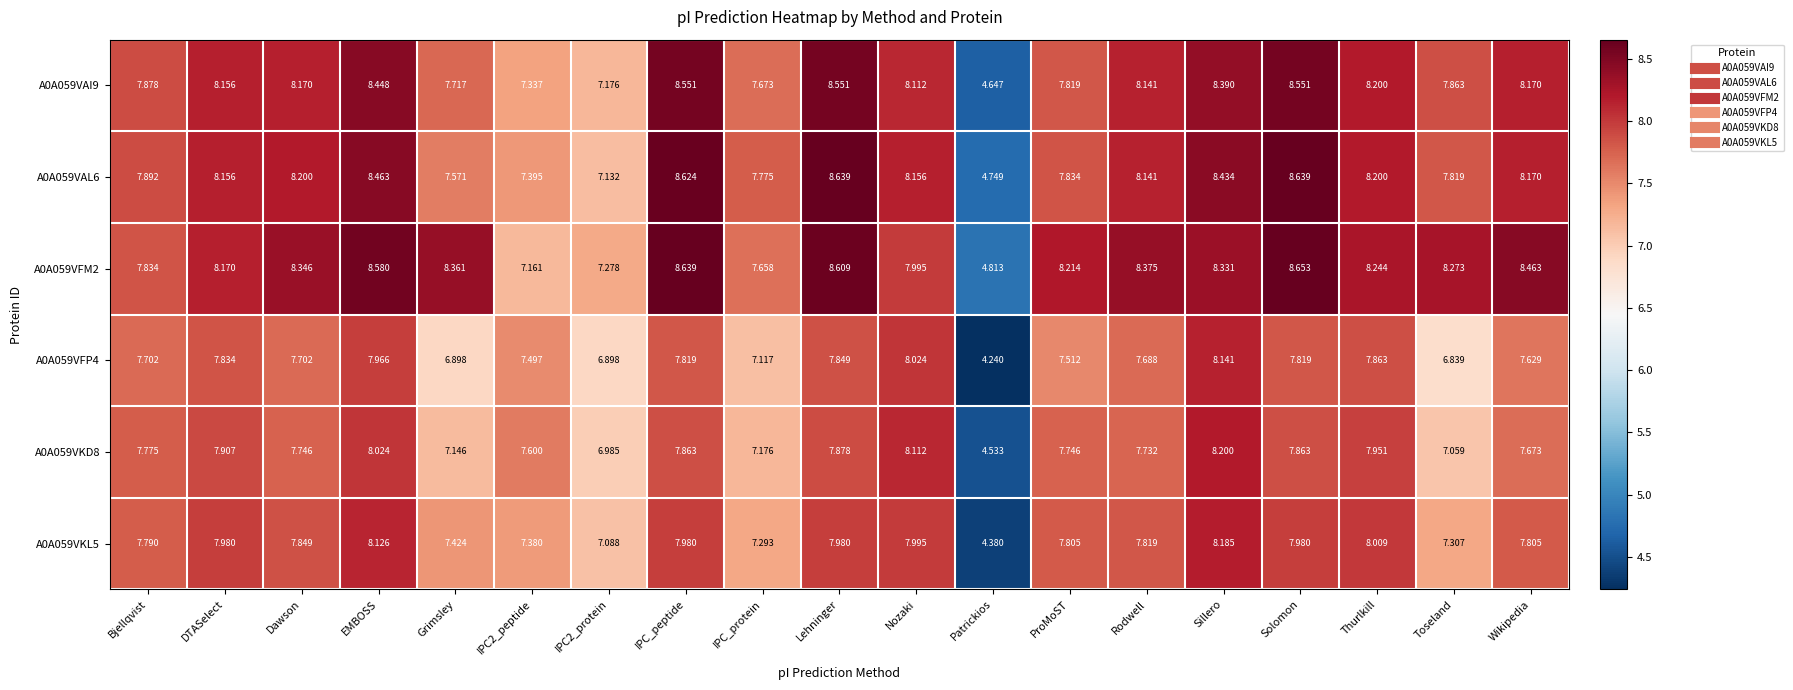

At which category does the chart reach its peak across all series?

Solomon